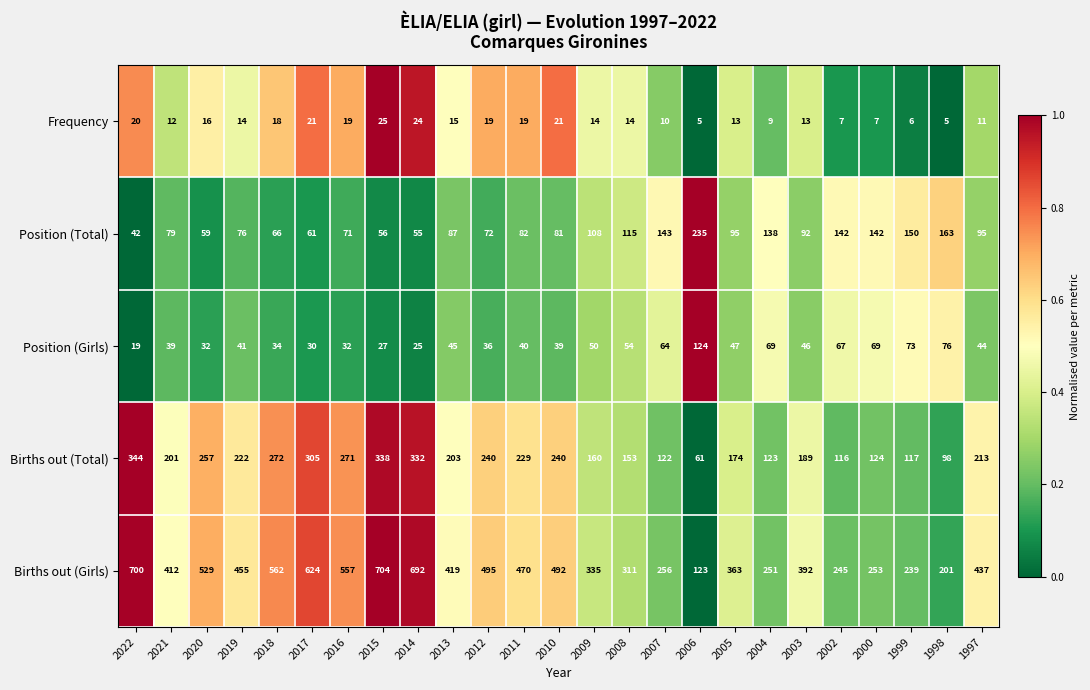

How many distinct data groups are displayed?

5